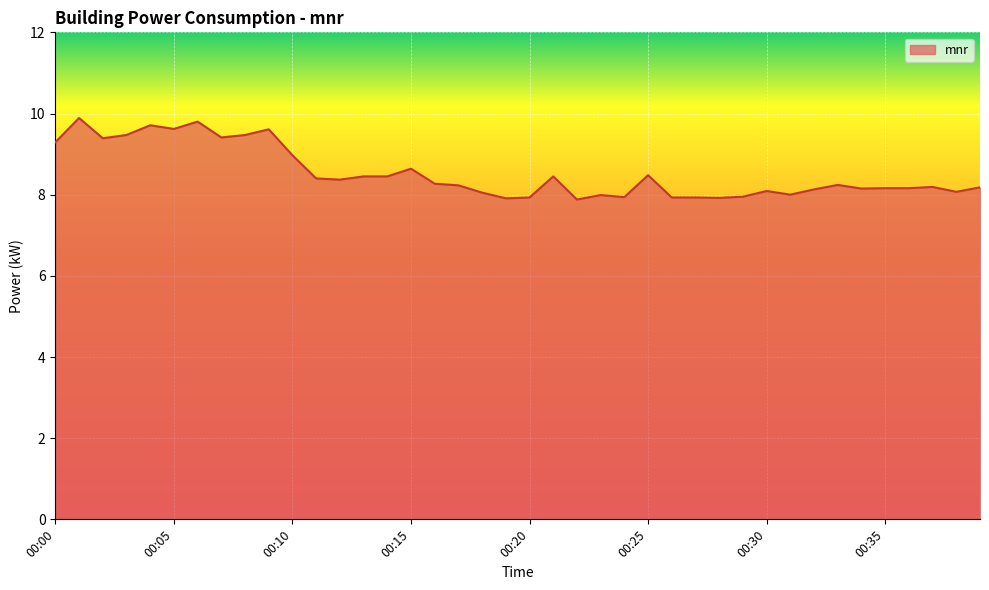

What is the maximum value shown in the chart?

9.9